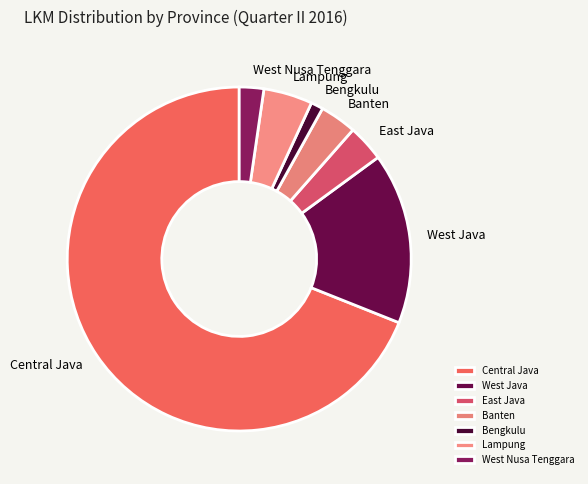

Combined, do Bengkulu and West Nusa Tenggara account for over 50%?

No